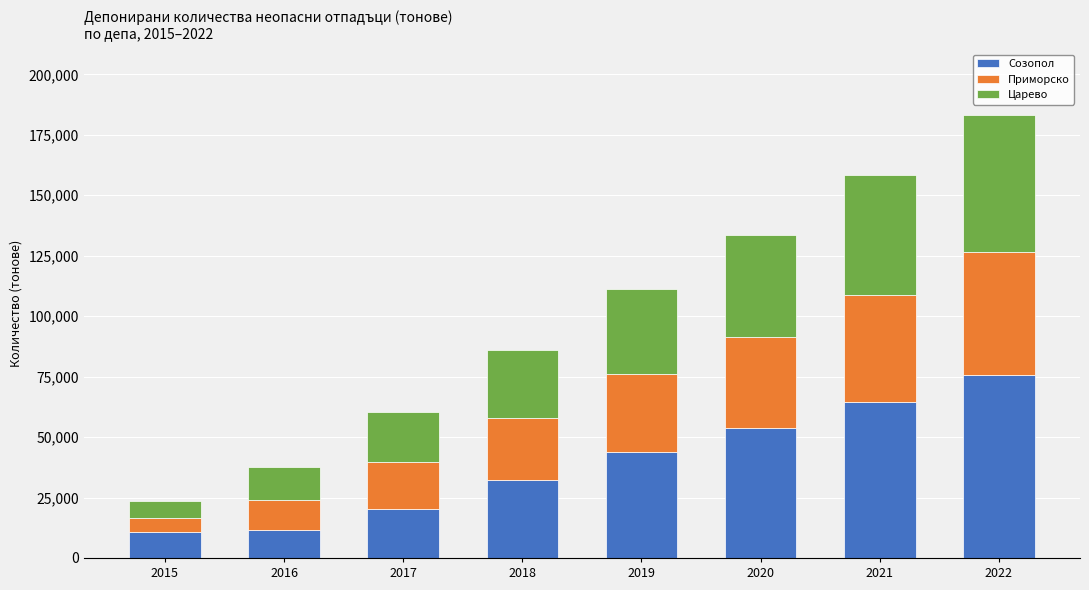

What is the total value across all series at 2015?

23571.7